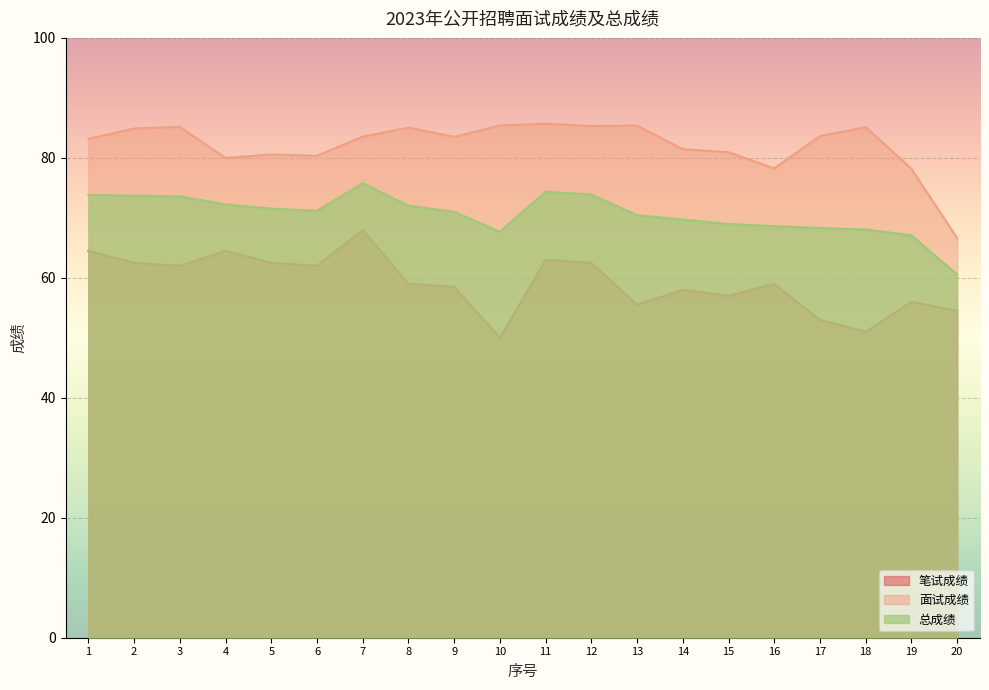

What is the sum of the 总成绩 values at 10 and 6?

138.9